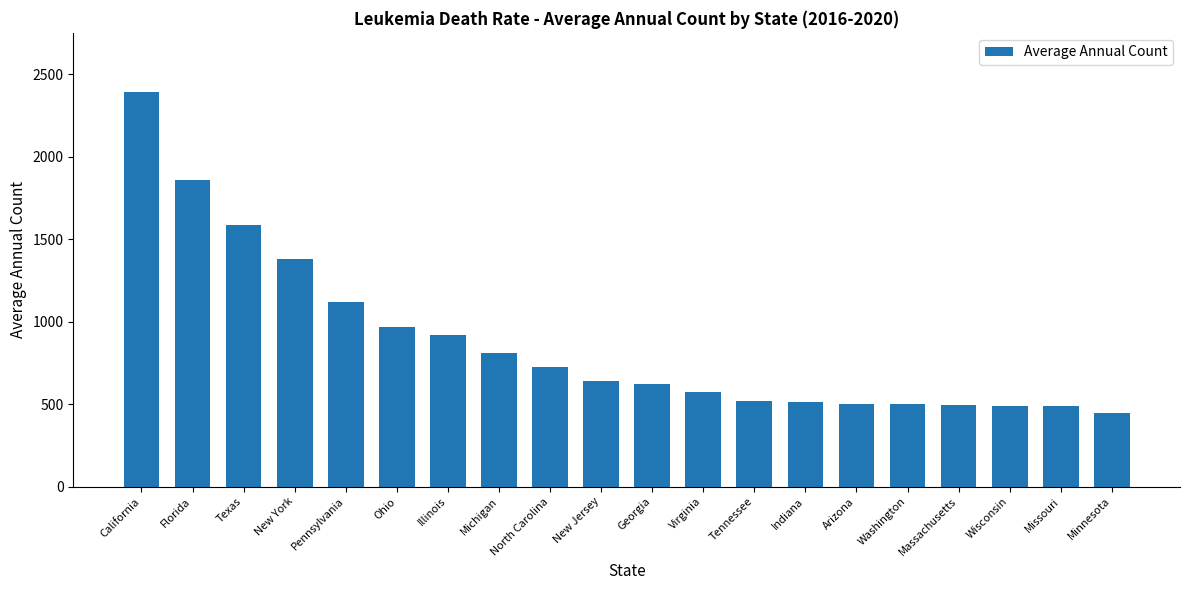

What is the difference between the values at Virginia and Georgia?

46